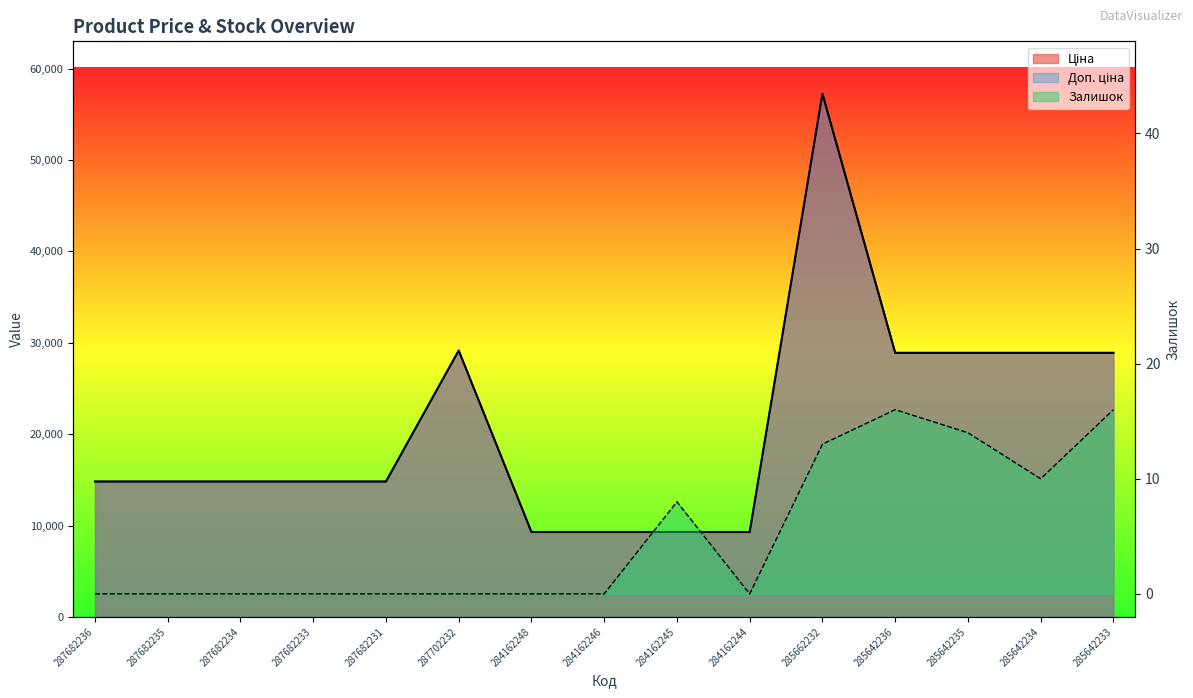

Is it true that Доп. ціна equals 14817.6 at 287682234?

True